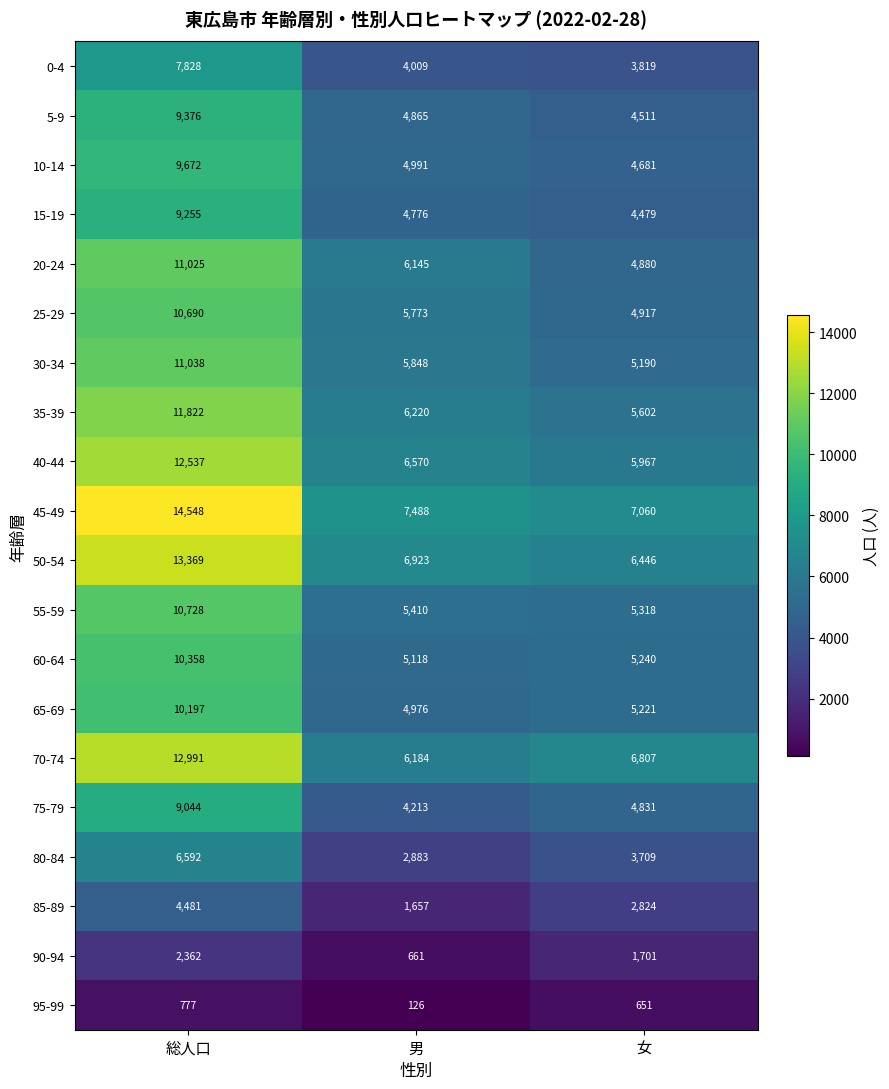

Read the 70-74 value at 男, to the nearest 100.

6200